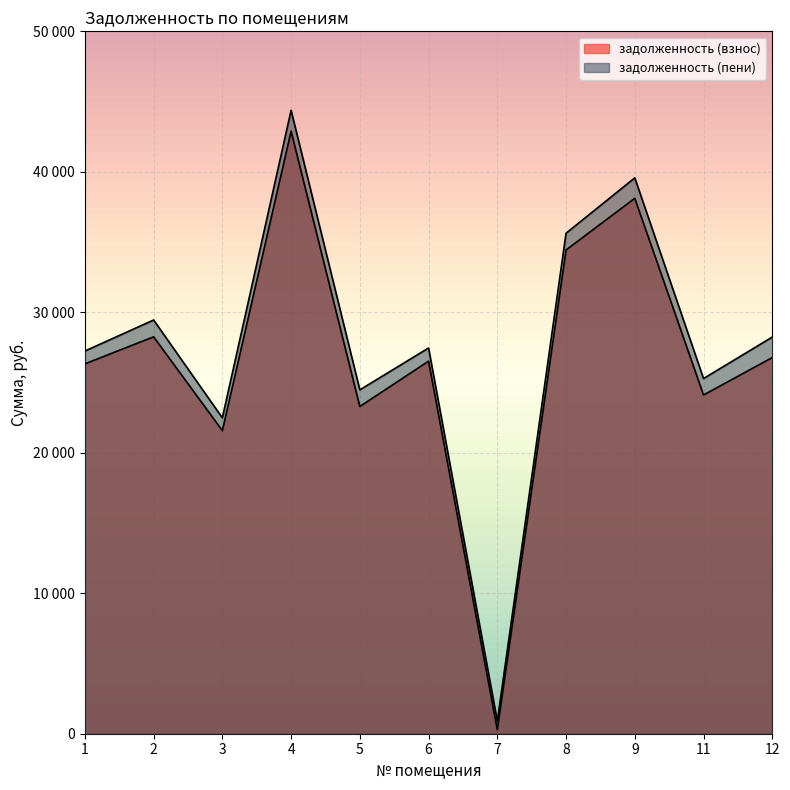

How many values in the задолженность (пени) series exceed 27458?

6